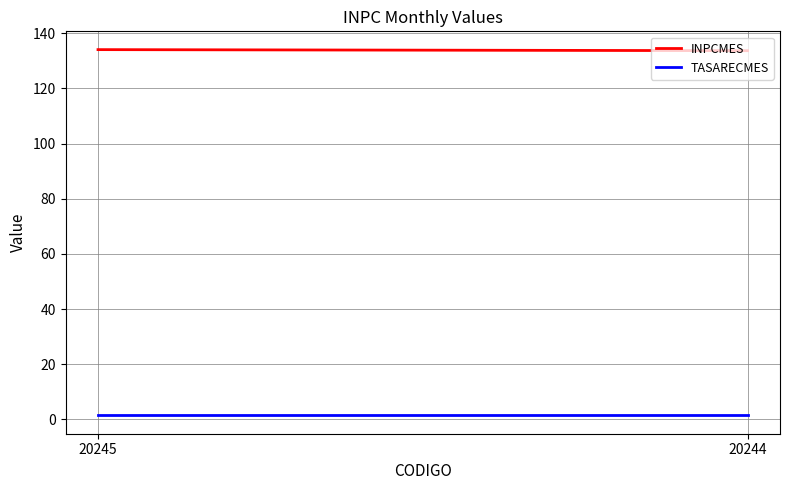

Reading left to right, extract all data points from this chart.

INPCMES: 134.1	133.7
TASARECMES: 1.5	1.5